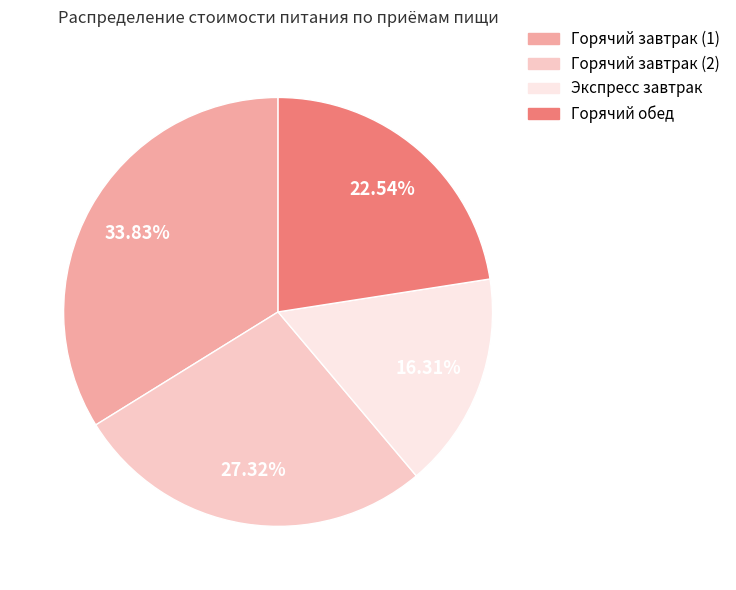

Is it true that Горячий обед is 32% of the pie?

False